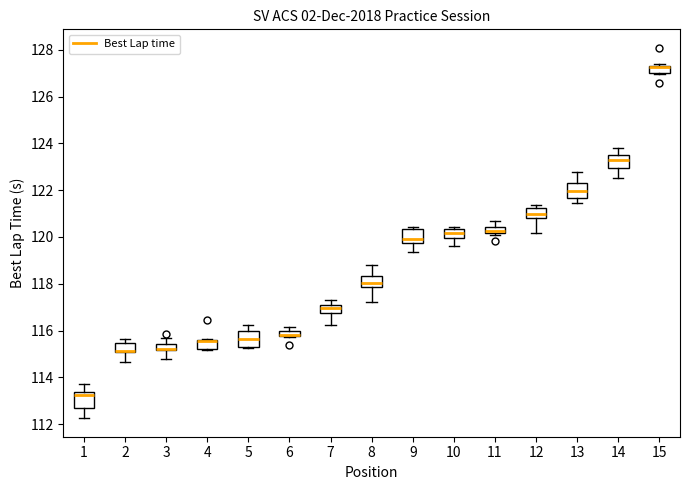

Where does the upper whisker of the box at x = 1 end on the y-axis? The values are not printed on the chart, so give them approximately, as read against the axis.

113.6